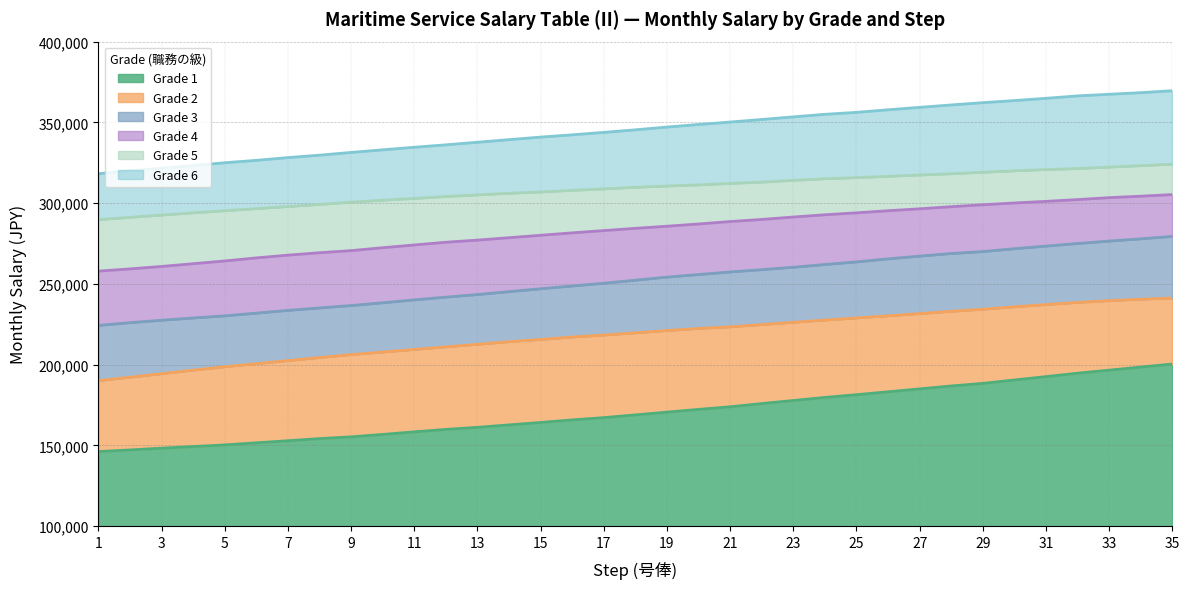

Reading left to right, extract all data points from this chart.

Grade 3: 224300	226000	227500	228900	230200	231900	233600	235100	236600	238300	240100	241800	243400	245200	247000	248700	250400	252300	254200	255800	257400	258800	260300	262000	263600	265500	267200	268800	270000	271800	273400	275000	276500	277900	279400
Grade 4: 257900	259300	260800	262500	264200	266100	267800	269300	270600	272400	274100	275800	277100	278600	280100	281600	283000	284400	285700	287100	288600	289900	291400	292800	294000	295300	296500	297800	299000	300100	301100	302200	303400	304300	305300
Grade 2: 190100	192200	194400	196600	198700	200600	202500	204400	206200	207800	209400	211000	212600	214200	215600	217100	218300	219700	221100	222400	223400	224800	226200	227600	228900	230200	231600	233000	234300	235800	237200	238500	239600	240500	241200
Grade 5: 289800	291200	292600	294000	295300	296600	297900	299200	300600	301800	302900	304100	305100	306100	306900	307900	308800	309800	310600	311300	312200	313000	314100	315100	315800	316600	317400	318200	319100	320000	320800	321400	322300	323200	324100
Grade 1: 146200	147200	148300	149300	150300	151600	152900	154200	155300	156800	158400	159900	161200	162700	164200	165800	167200	168900	170600	172300	173900	175900	177800	179700	181400	183200	185000	186800	188400	190500	192600	194700	196600	198500	200400
Grade 6: 318200	320100	321600	323300	325000	326500	328200	329700	331400	333000	334600	336100	337700	339300	340900	342300	343800	345400	347100	348700	350200	351800	353400	355000	356200	357800	359300	360800	362200	363500	364900	366400	367400	368400	369600